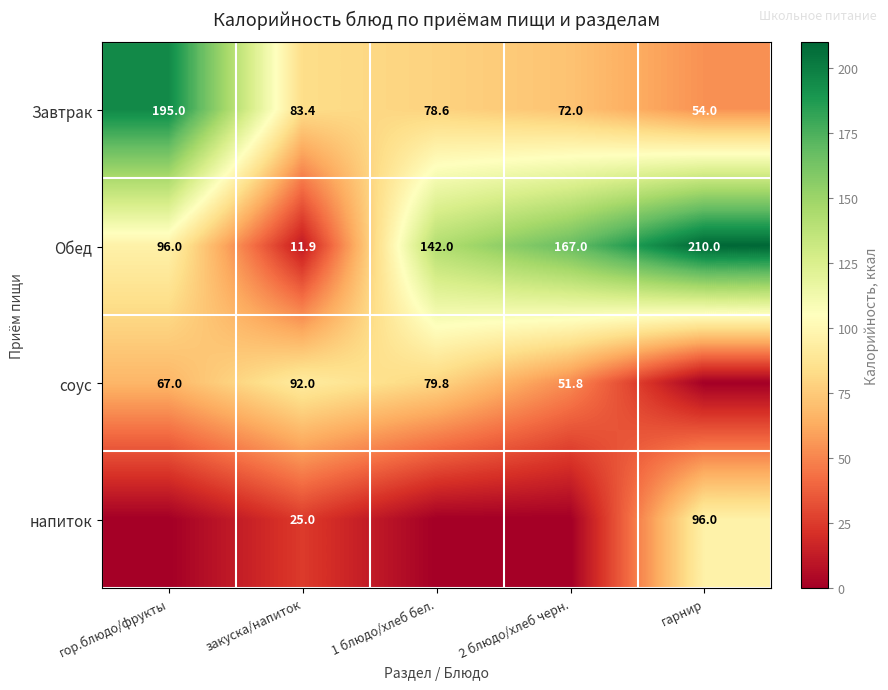

Is the value of Обед at 2 блюдо/хлеб черн. greater than the value of Завтрак at 1 блюдо/хлеб бел.?

Yes